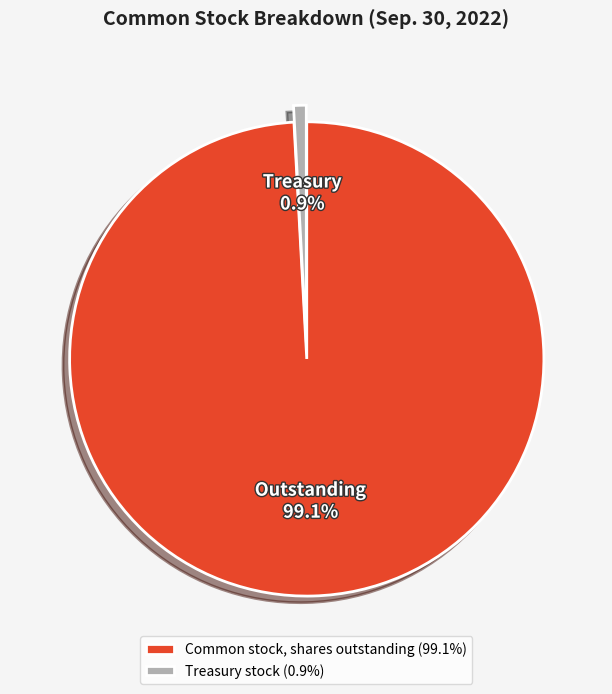

How many slices are in this pie chart?

2